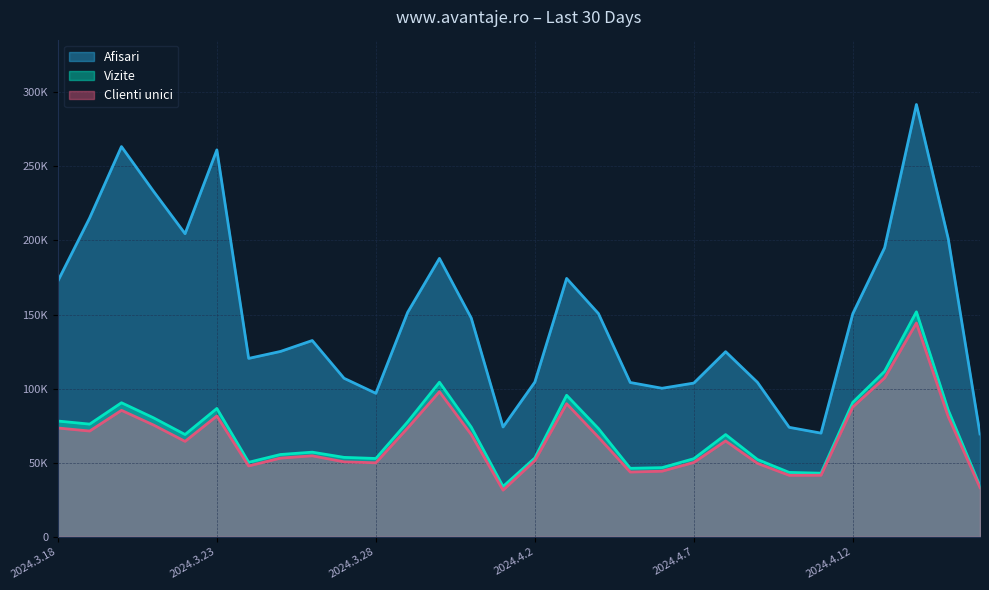

How many interior local peaks does the Afisari series have?

7